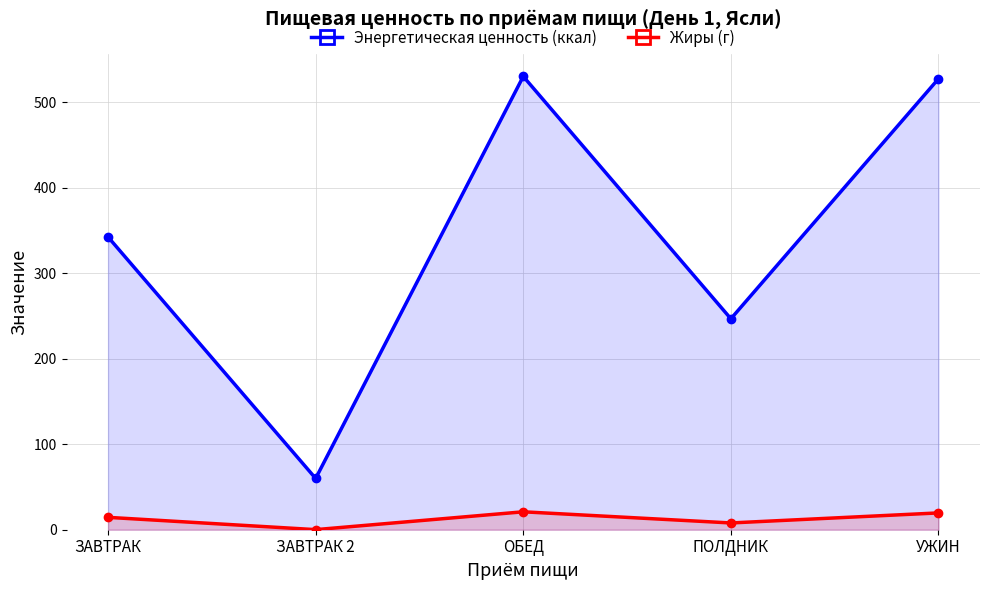

The Жиры (г) series shows 19.7 at УЖИН. True or false?

True